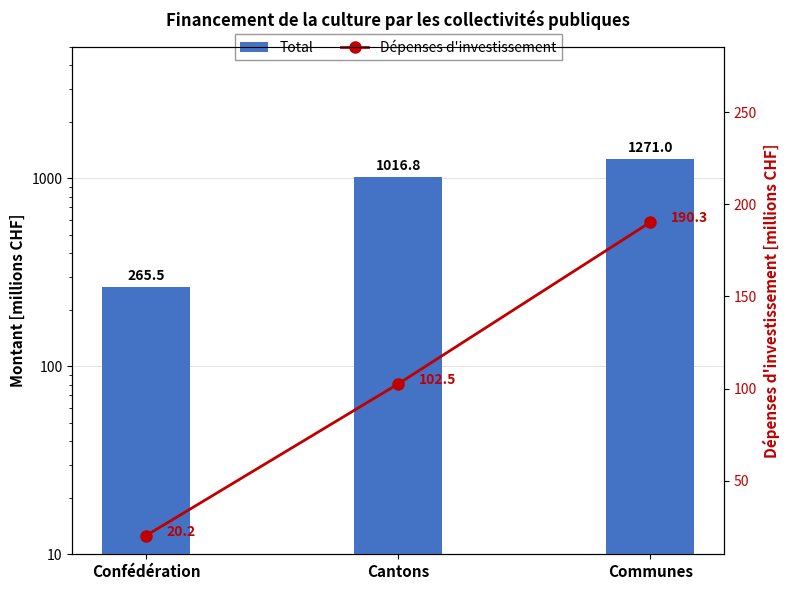

List the labels in order of Dépenses d'investissement value, smallest first.

Confédération, Cantons, Communes